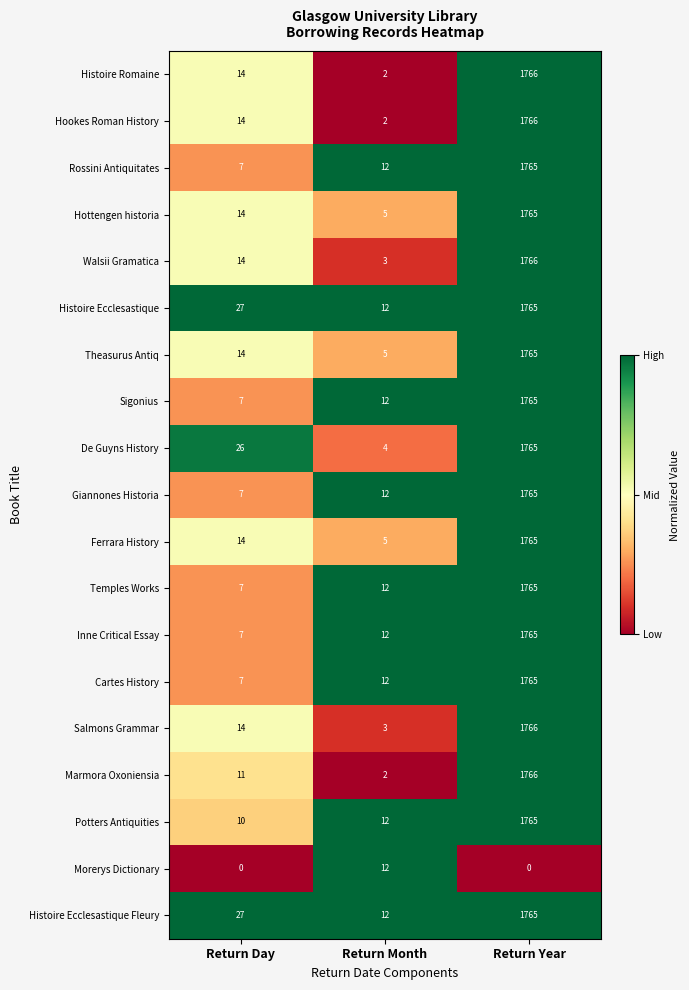

What is the spread (max minus min) of values at Return Day?

27